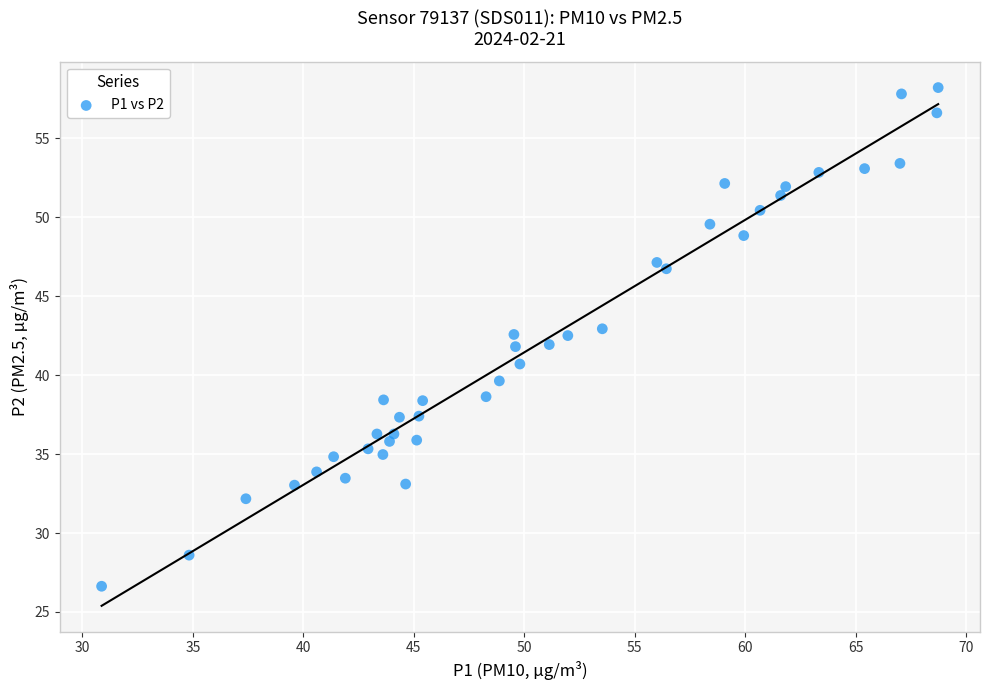

What is the range of Y values (max minus min)?

31.6